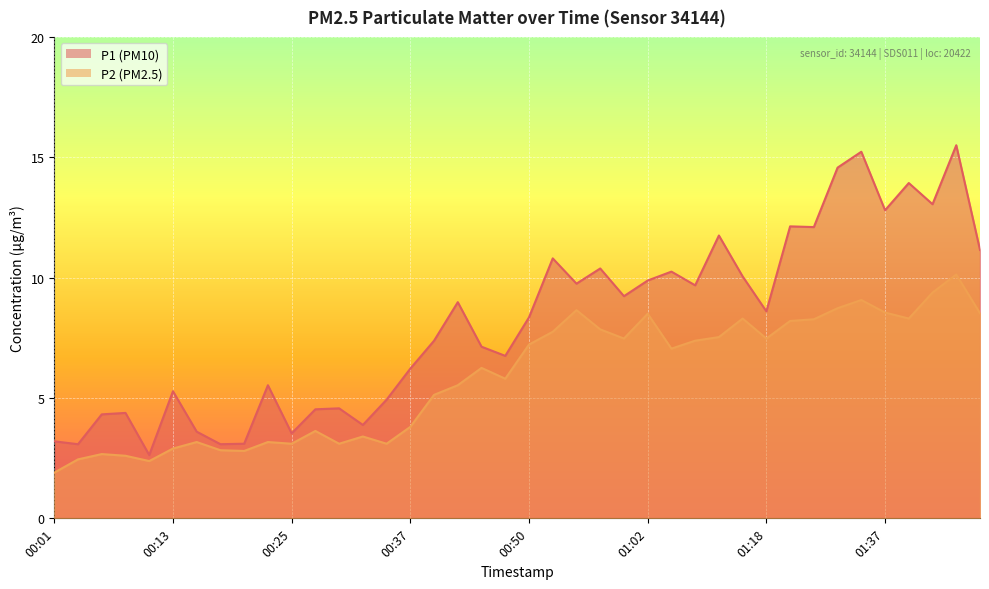

Rank the categories by P1 value from lowest to highest.

00:11, 00:03, 00:18, 00:20, 00:01, 00:25, 00:15, 00:33, 00:06, 00:08, 00:28, 00:30, 00:35, 00:13, 00:23, 00:37, 00:47, 00:45, 00:40, 00:50, 01:18, 00:42, 00:59, 01:10, 00:55, 01:02, 01:16, 01:04, 00:57, 00:52, 01:47, 01:13, 01:29, 01:24, 01:37, 01:42, 01:40, 01:32, 01:35, 01:45